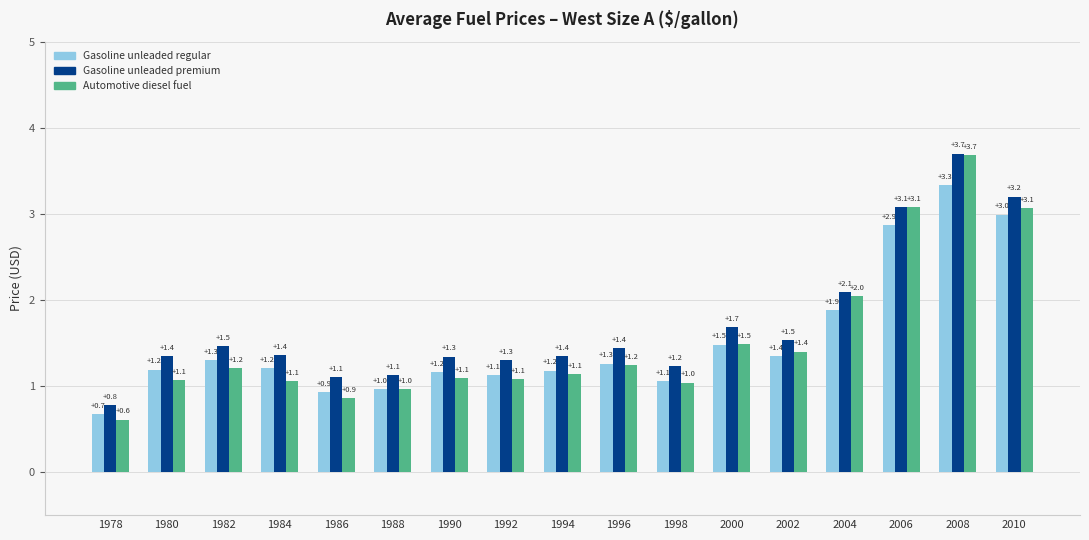

Rank the series at 1978 from lowest to highest value.

Automotive diesel fuel, Gasoline unleaded regular, Gasoline unleaded premium